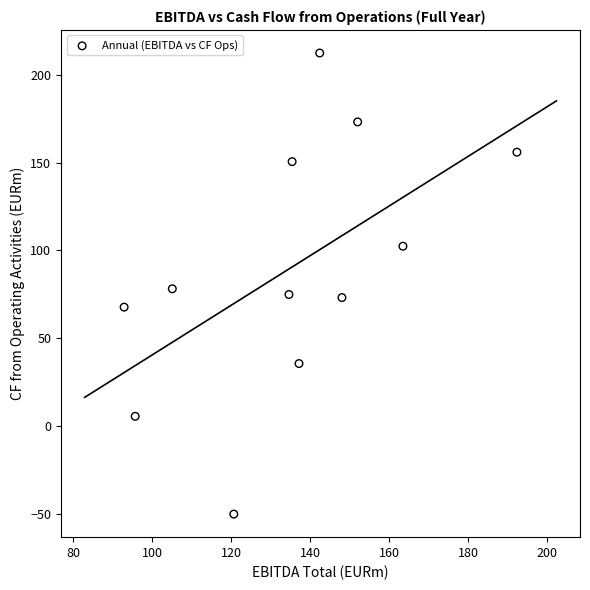

What is the average Y value?

90.0